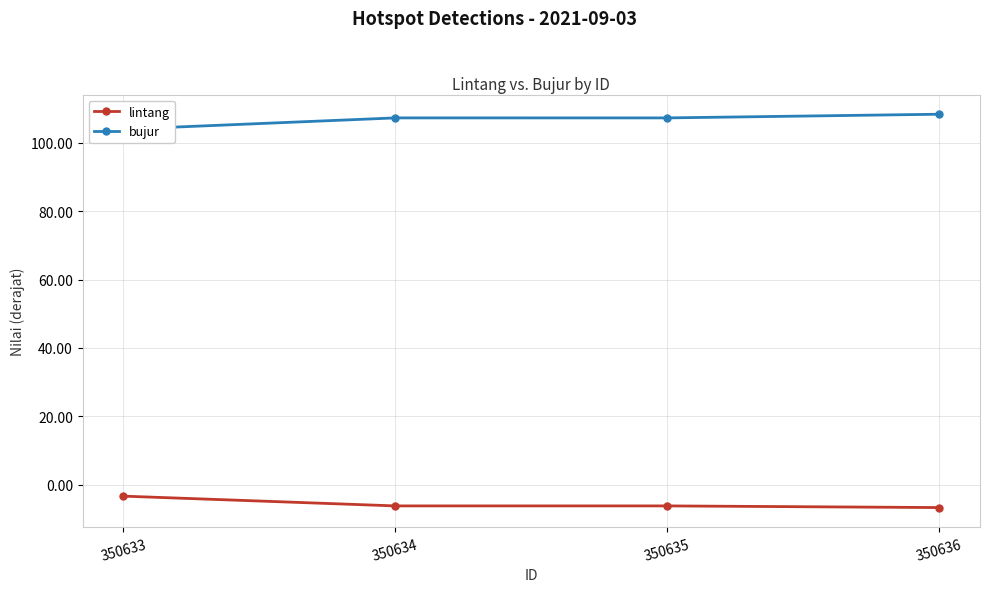

List the series in order of their overall mean, lowest first.

lintang, bujur